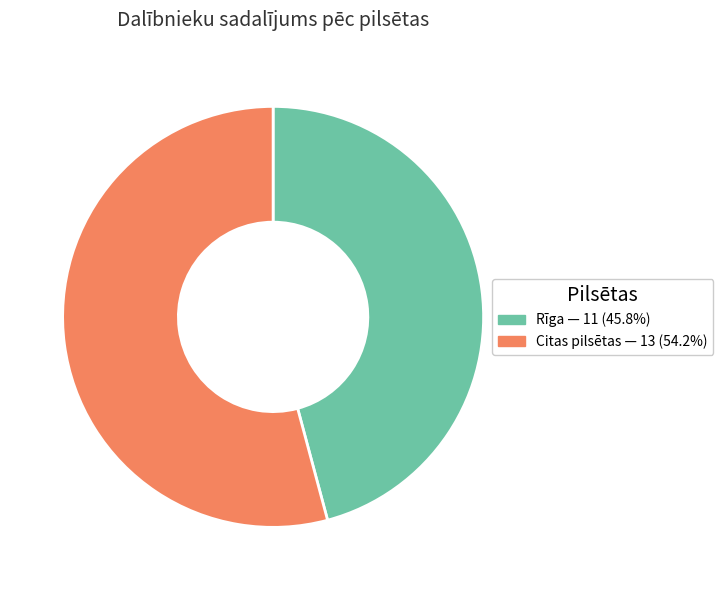

Does any single category account for the majority?

Yes